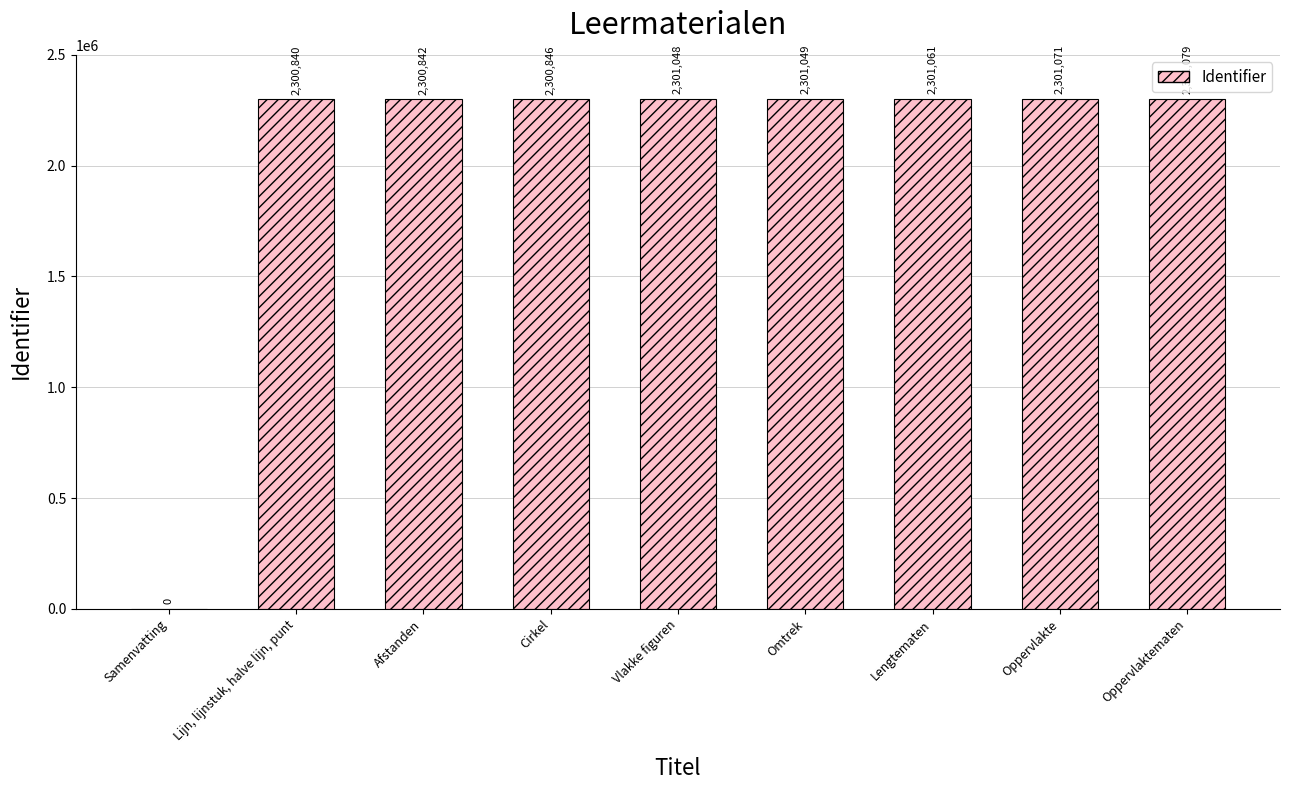

Are the bars grouped side by side (vs. stacked)?

No